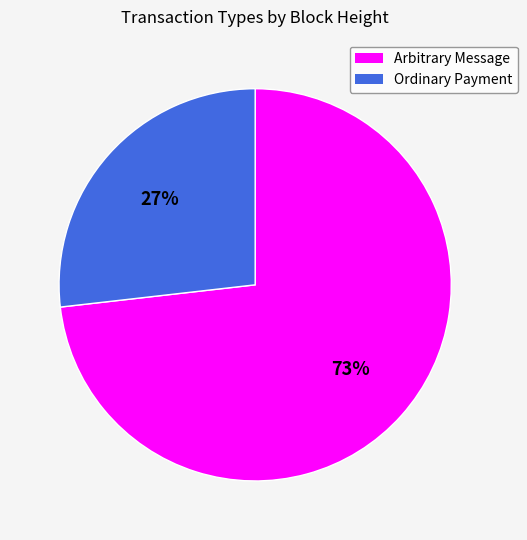

Is it true that Arbitrary Message is 73% of the pie?

True